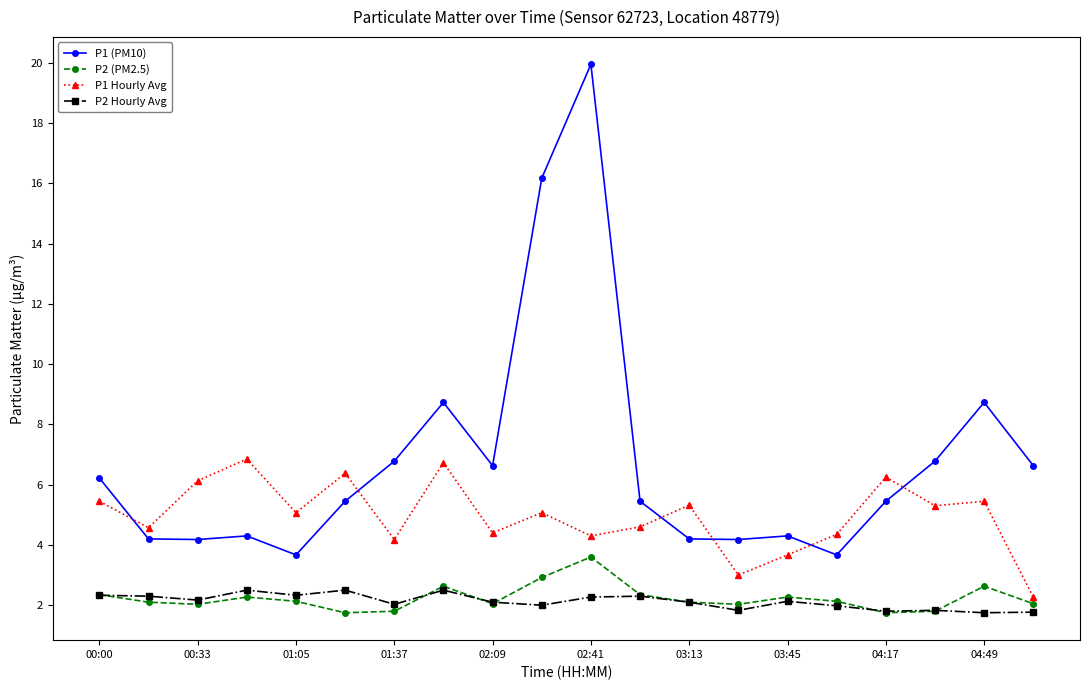

How many lines are shown in the chart?

4